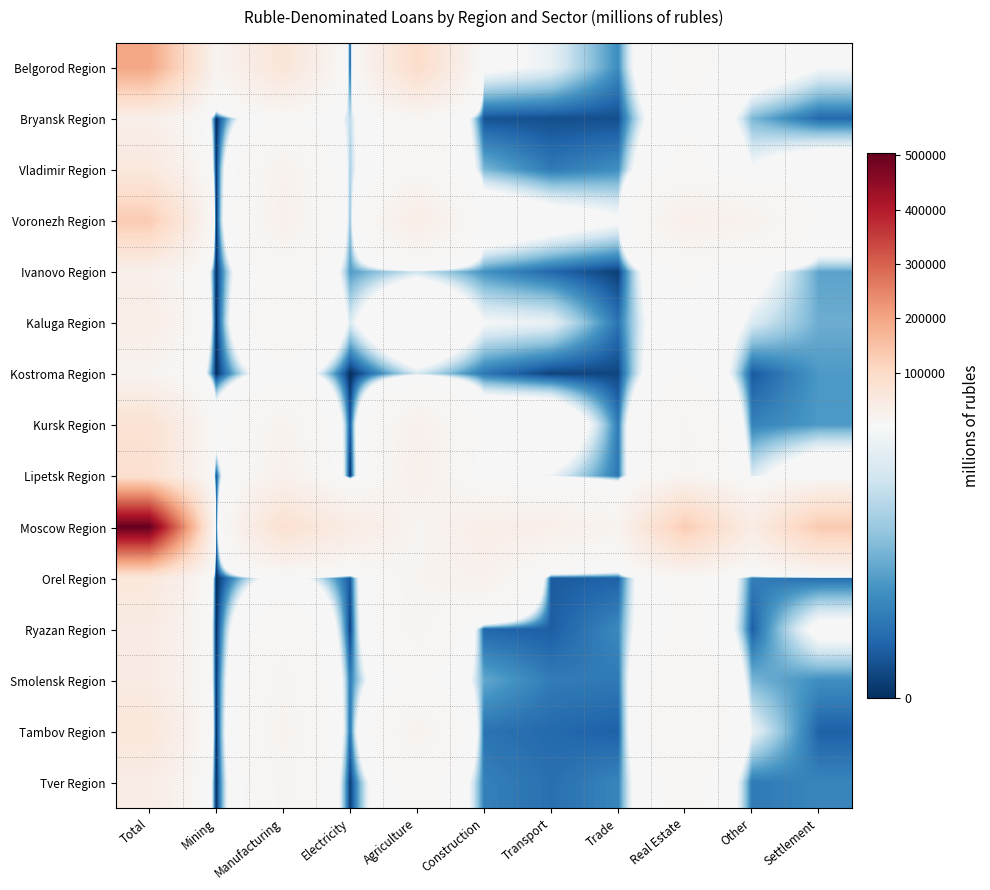

List the series in order of their peak value, lowest first.

Kostroma Region, Ivanovo Region, Bryansk Region, Kaluga Region, Tver Region, Smolensk Region, Ryazan Region, Vladimir Region, Orel Region, Tambov Region, Kursk Region, Lipetsk Region, Voronezh Region, Belgorod Region, Moscow Region